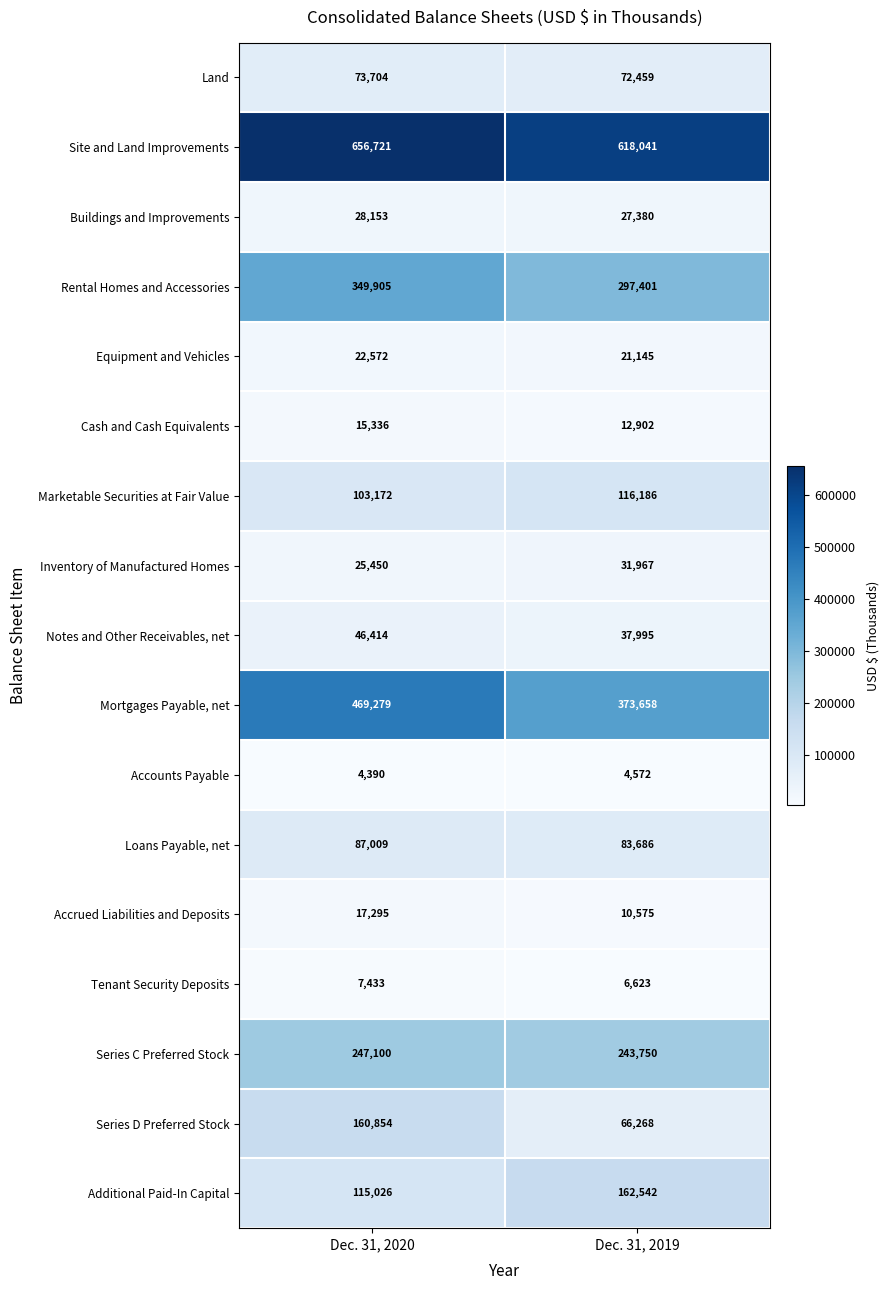

At which label is Land closest to 73081?

Dec. 31, 2019